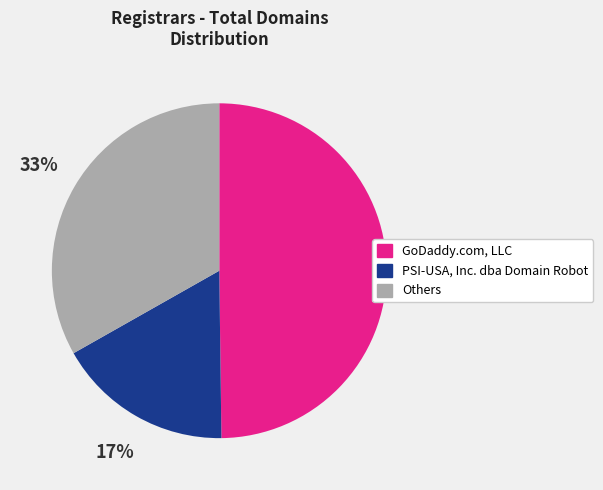

What is the ratio of the value at PSI-USA, Inc. dba Domain Robot to the value at GoDaddy.com, LLC?

0.3